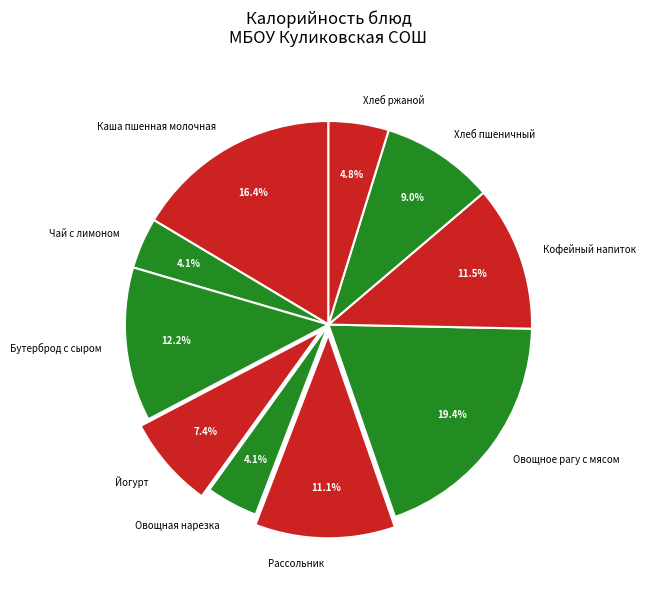

Count the number of slices in the pie.

10